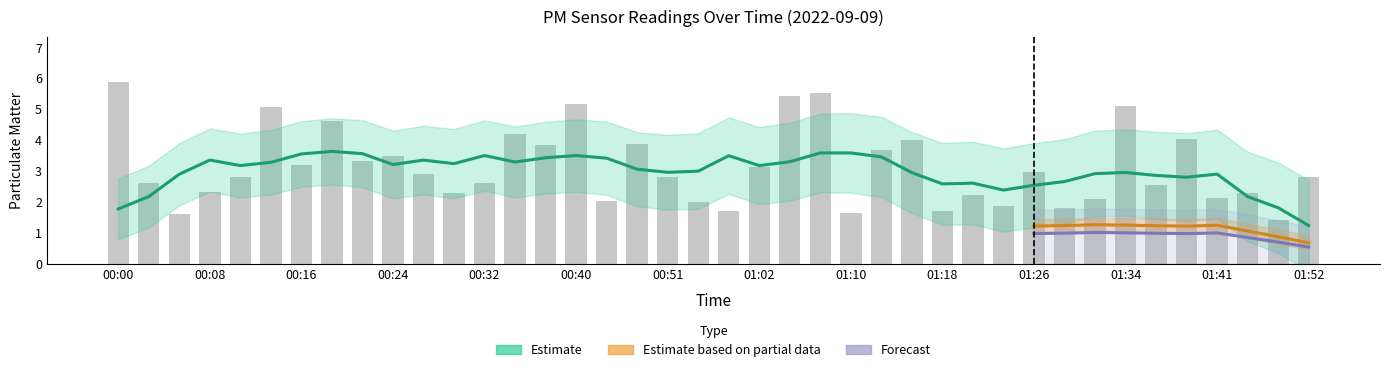

What is the smallest value displayed?

1.4